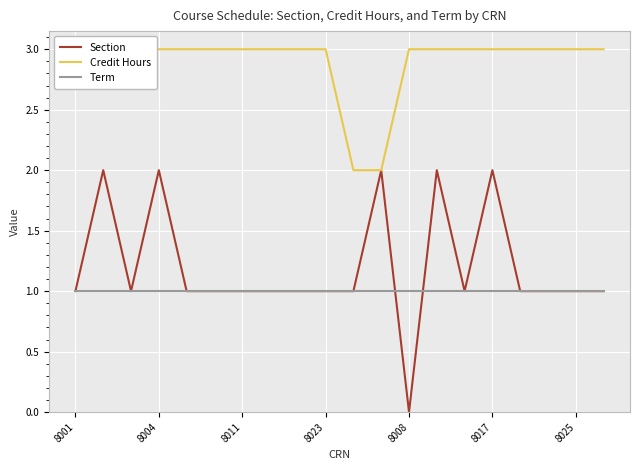

What is the label of the 6th point from the right?

14